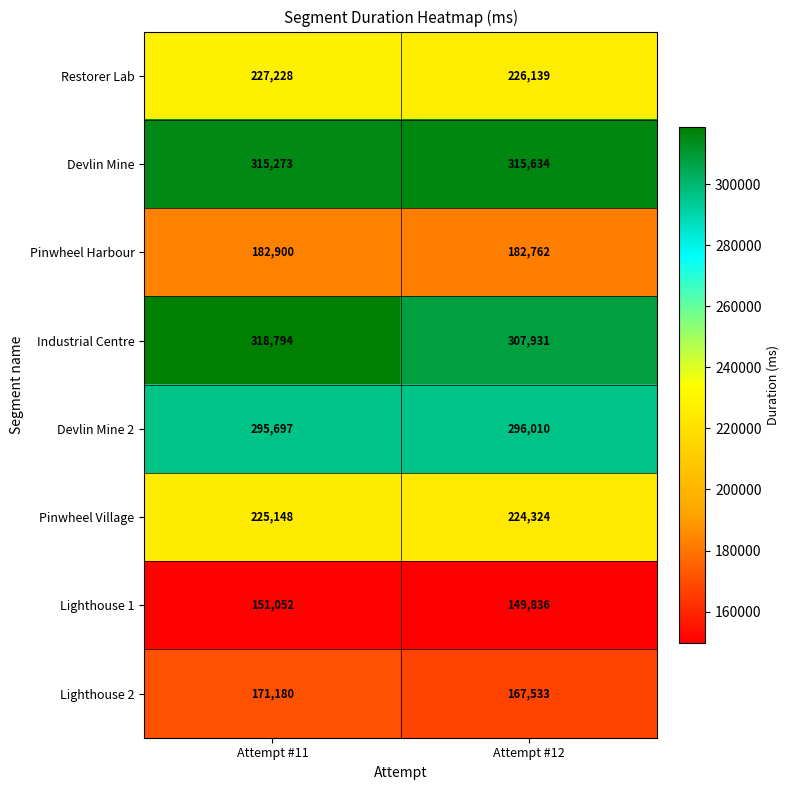

At which category does the chart reach its minimum across all series?

Attempt #12